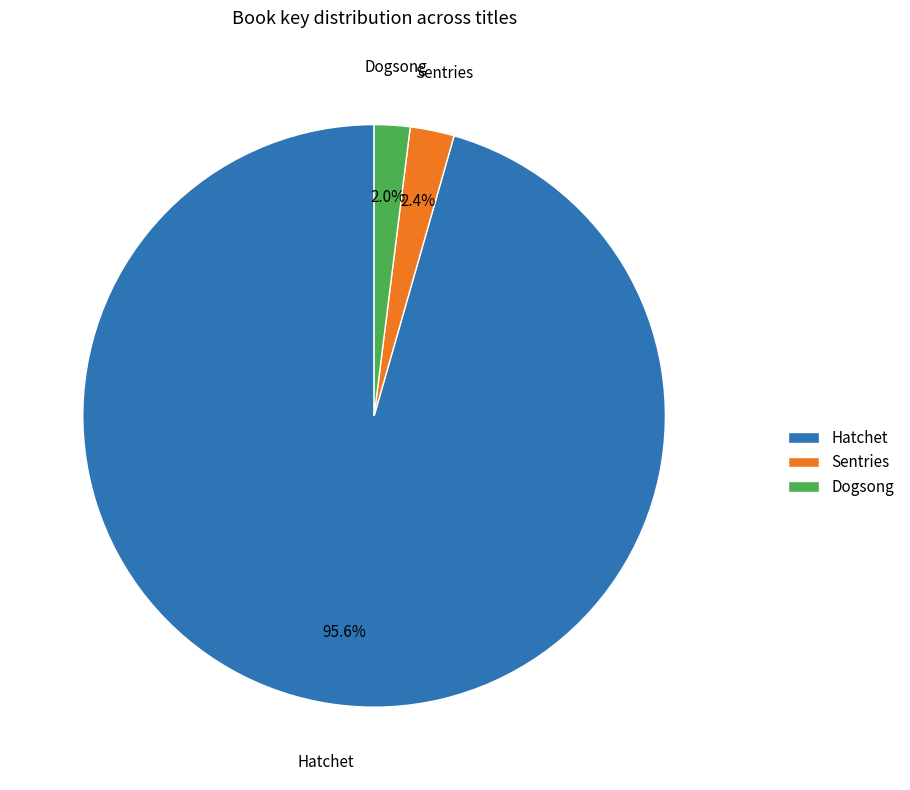

True or false: Dogsong accounts for 2% of the total.

True